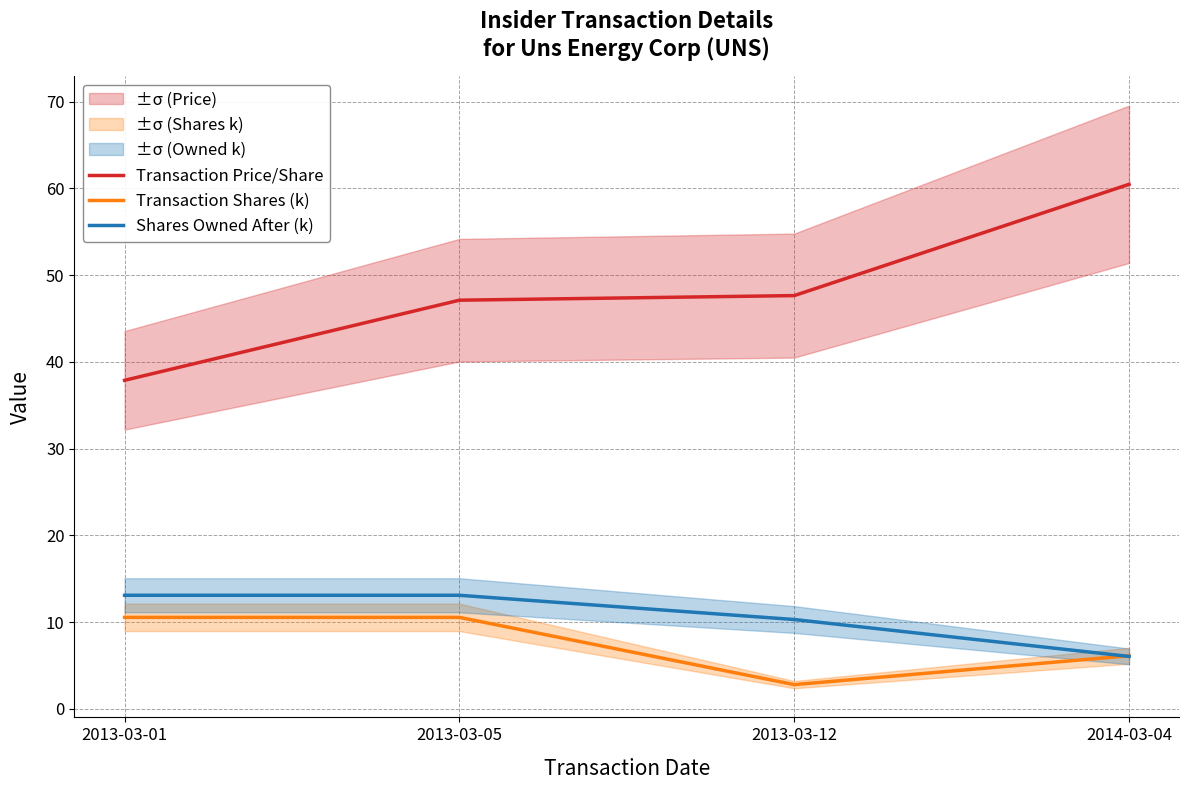

How many values in the Transaction Price/Share series exceed 47?

3